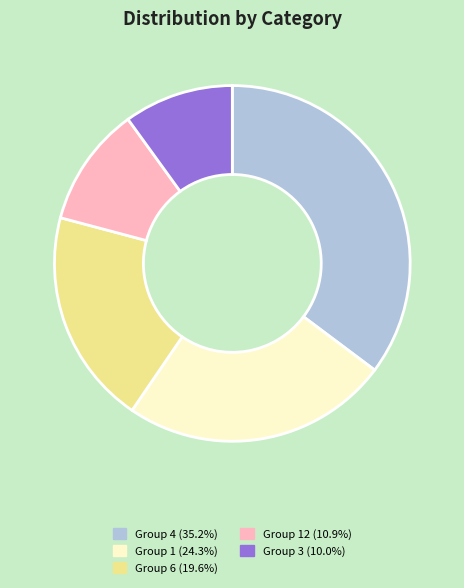

What is the ratio of the value at Group 4 (35.2%) to the value at Group 6 (19.6%)?

1.8